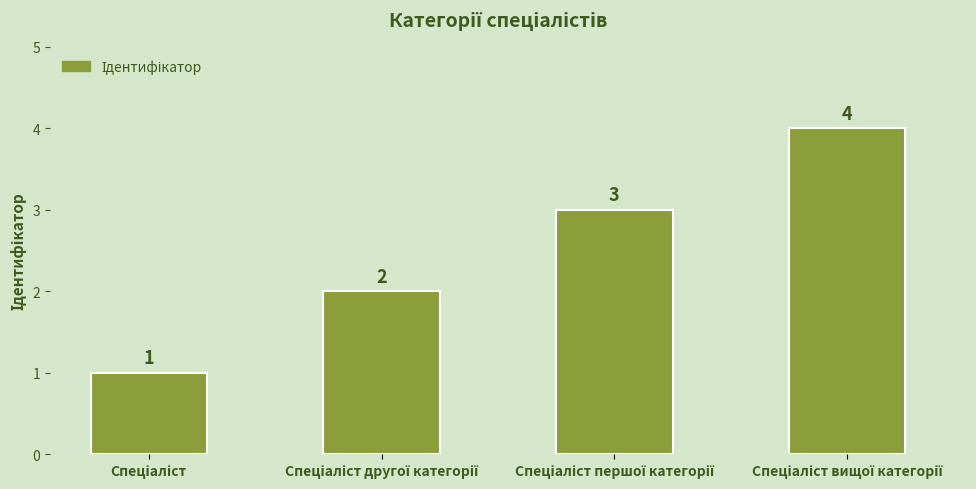

What is the value of the 2nd bar from the left?

2